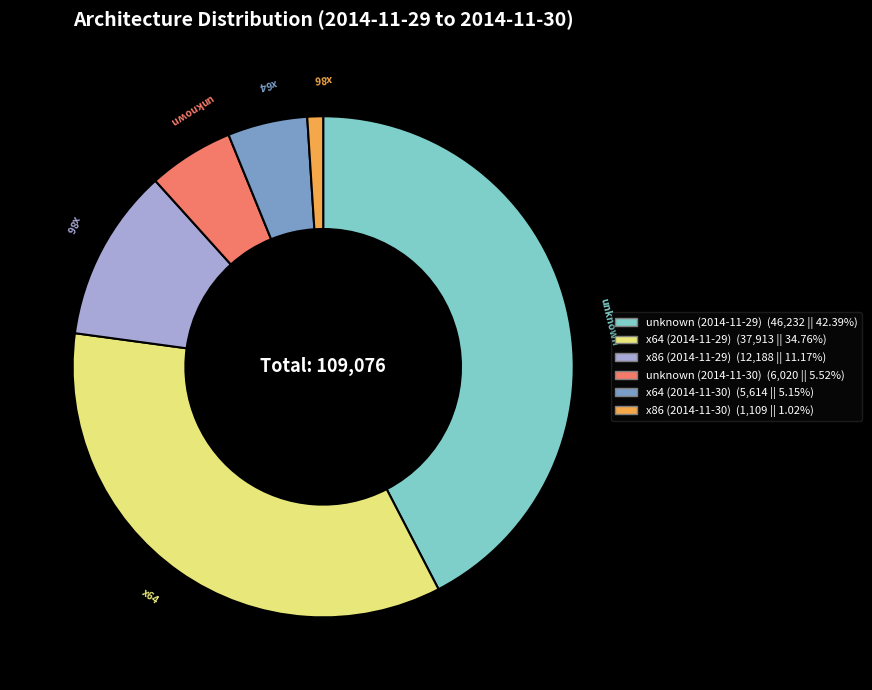

Is there a majority slice in this chart?

No